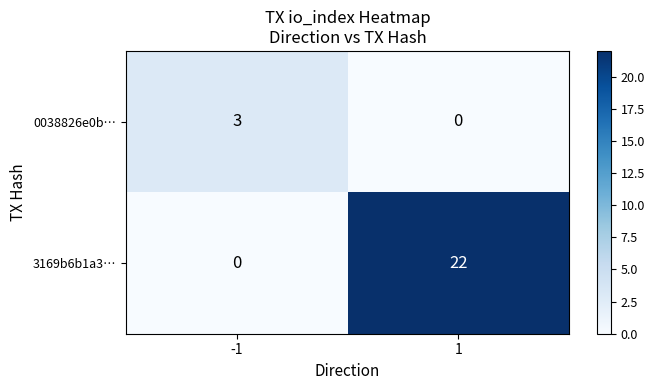

Rank the series at 1 from highest to lowest value.

3169b6b1a3…, 0038826e0b…